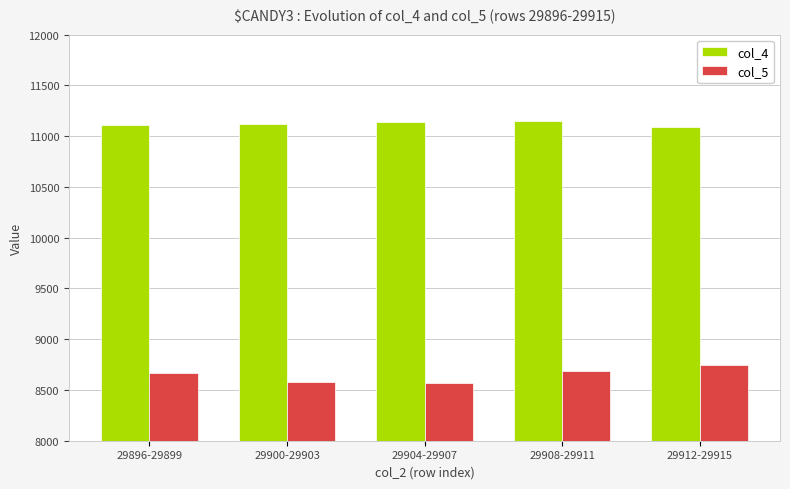

Rank the series at 29908-29911 from lowest to highest value.

col_5, col_4